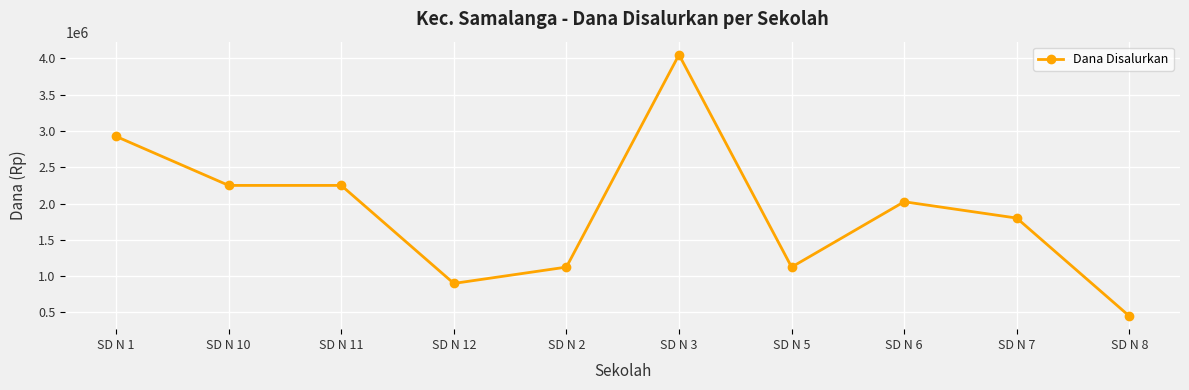

Which has a higher value, SD N 11 or SD N 3?

SD N 3